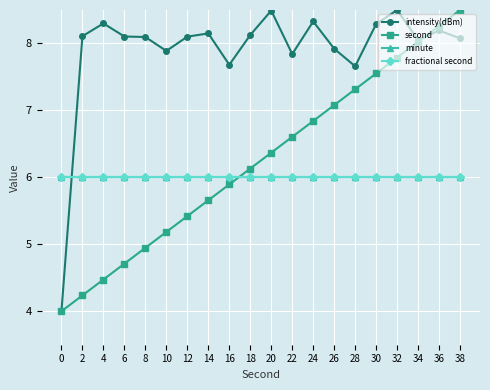

Rank the categories by intensity(dBm) value from lowest to highest.

0, 28, 16, 22, 10, 26, 34, 38, 8, 12, 6, 2, 18, 14, 36, 30, 4, 24, 20, 32